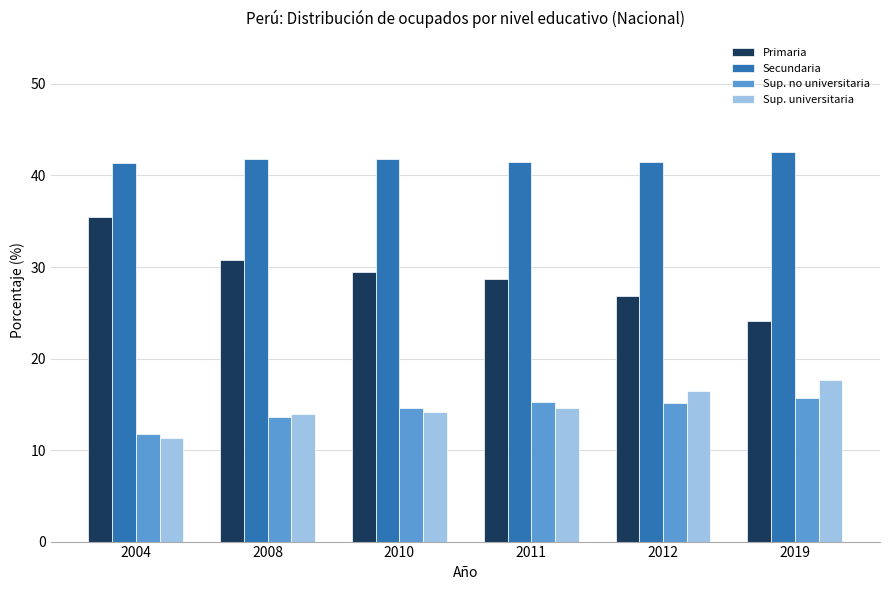

Which series has the largest range (max minus min)?

Primaria